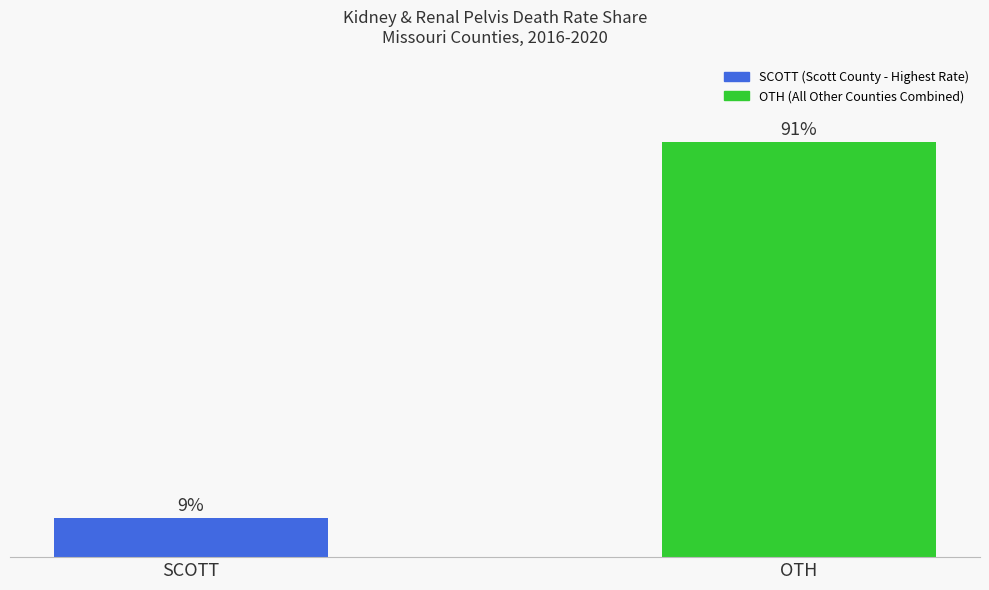

Rank the categories by value from lowest to highest.

SCOTT, OTH